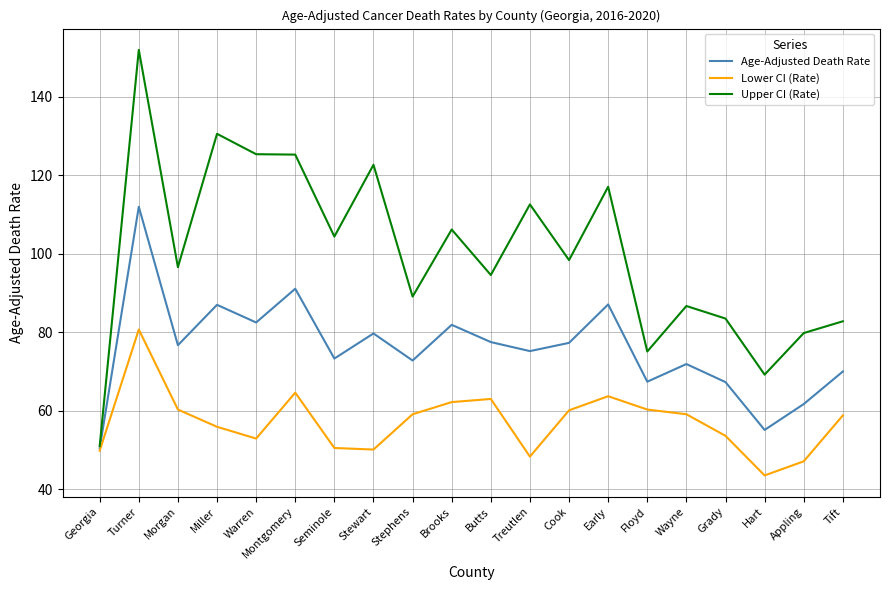

What is the total value across all series at Cook?

235.8